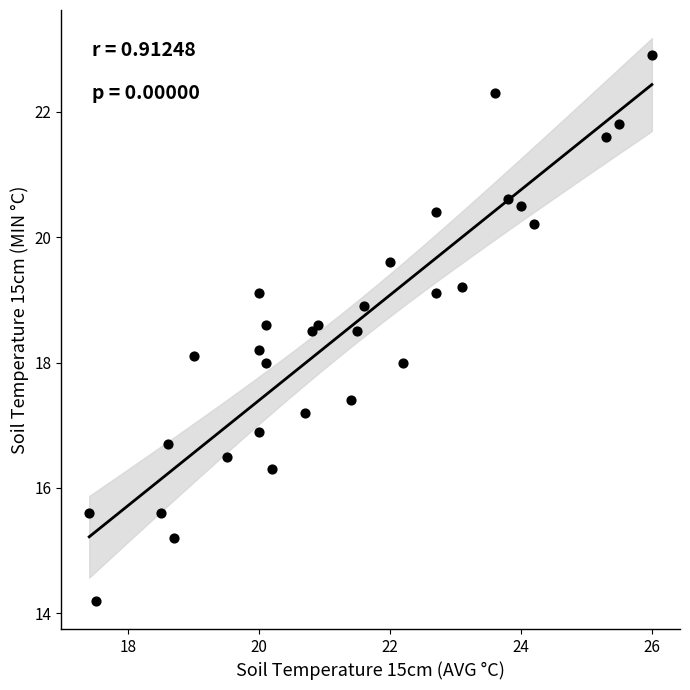

What is the range of X values (max minus min)?

8.6